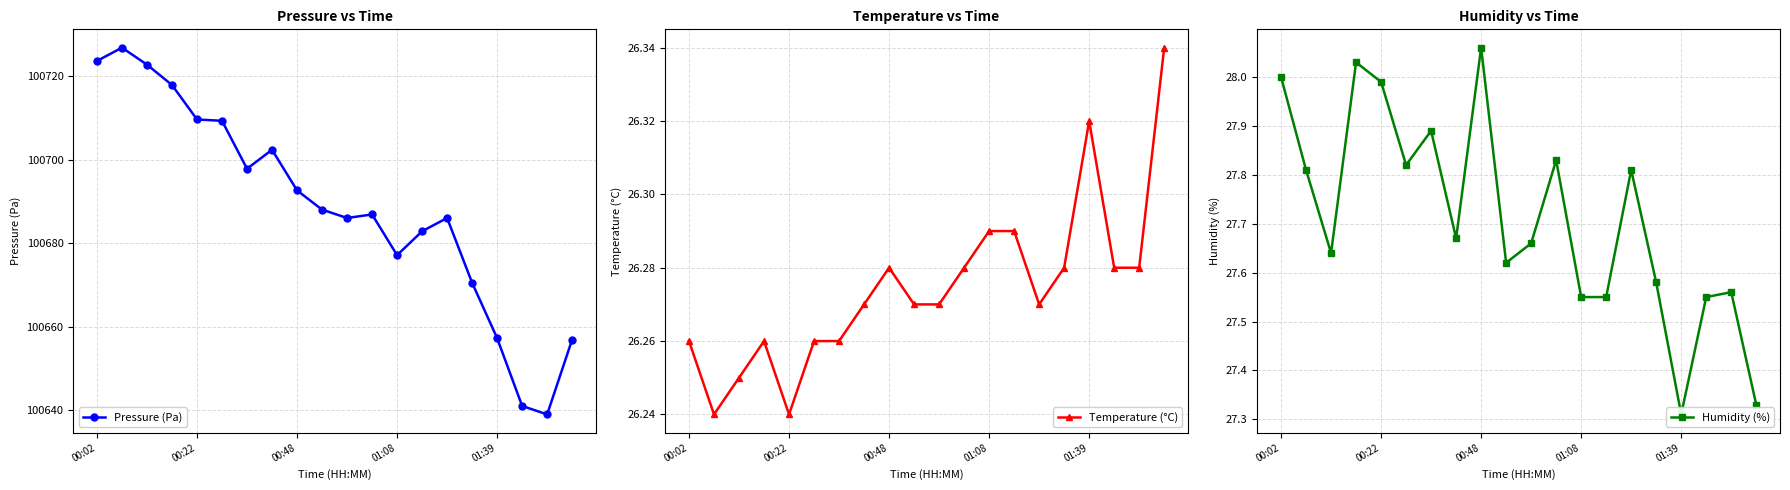

How many interior local valleys does the Pressure (Pa) series have?

4